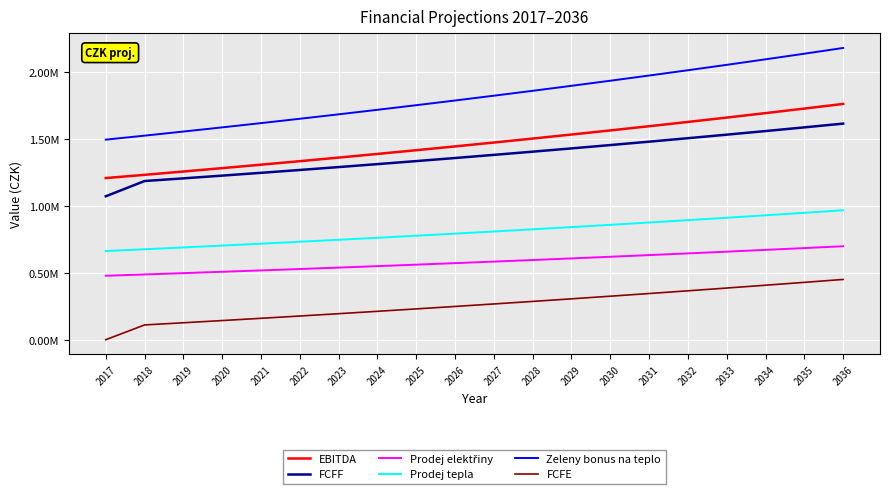

True or false: EBITDA has a value of 1659852.2 at 2033.

True